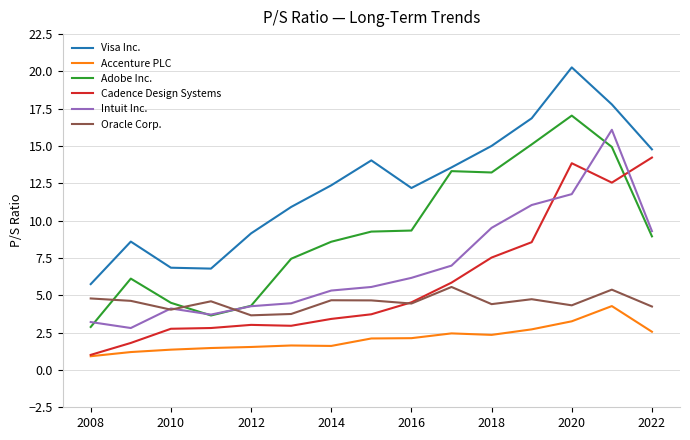

Which series ends up on top after the final intersection of Intuit Inc. and Cadence Design Systems?

Cadence Design Systems